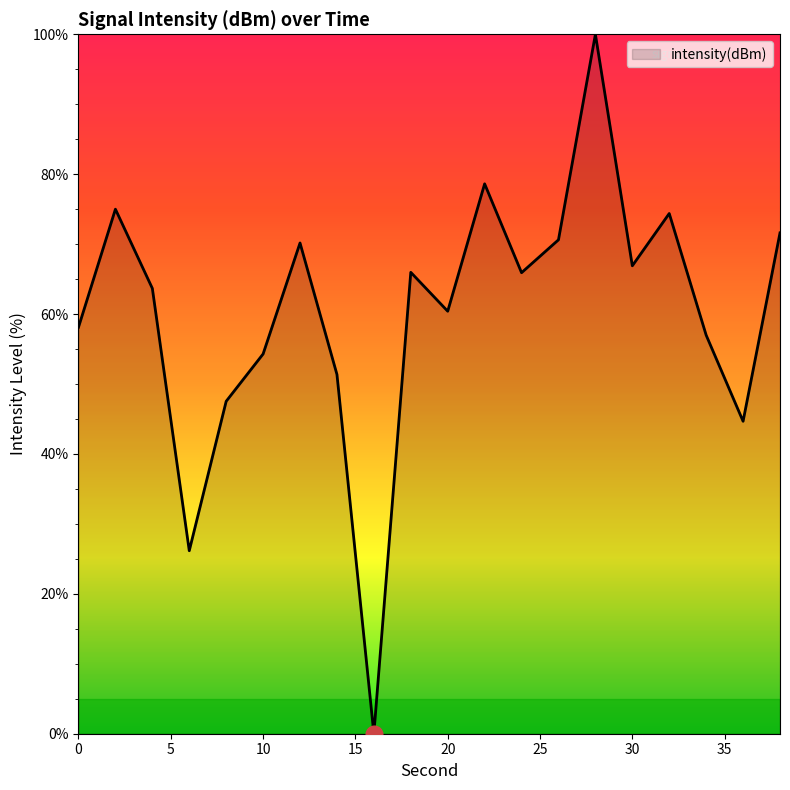

What is the maximum value shown in the chart?

100.0